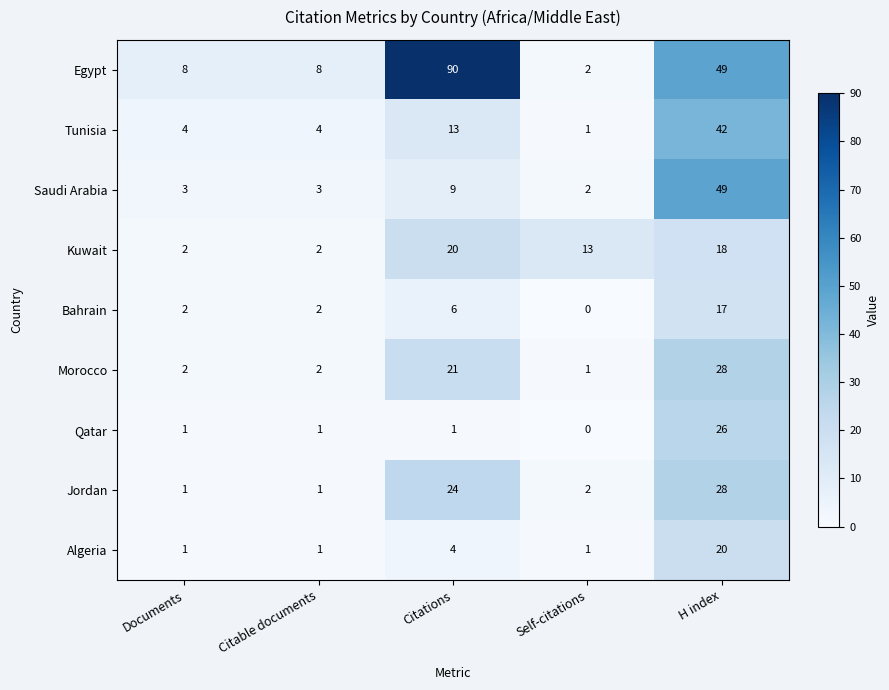

What is the maximum value shown in the chart?

90